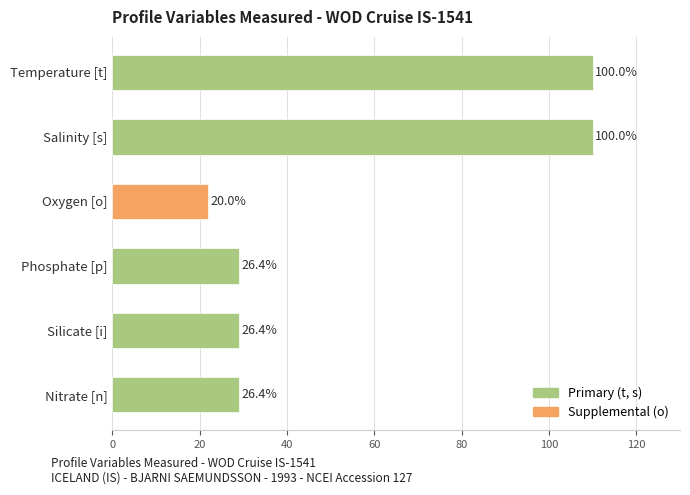

Are the bars horizontal?

Yes